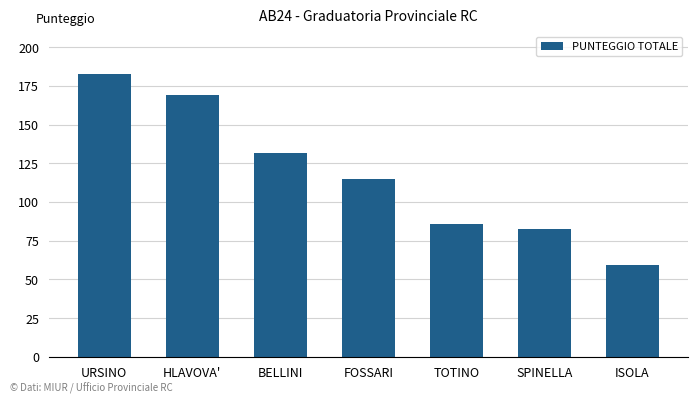

How many series are shown in this chart?

1